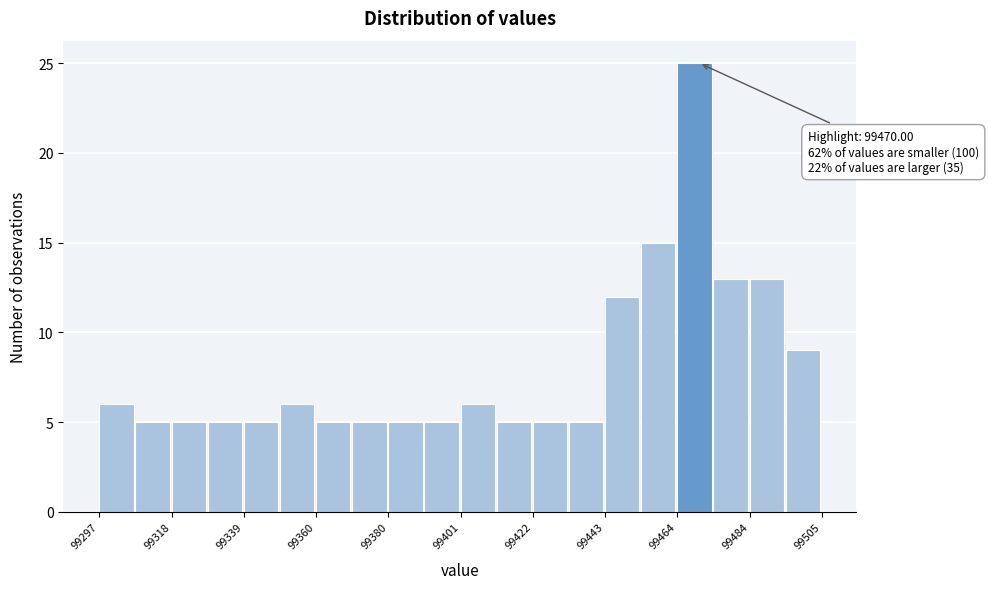

Around what value on the x-axis is the tallest bar? Give the approximate position of its centre, as read against the axis.

99470